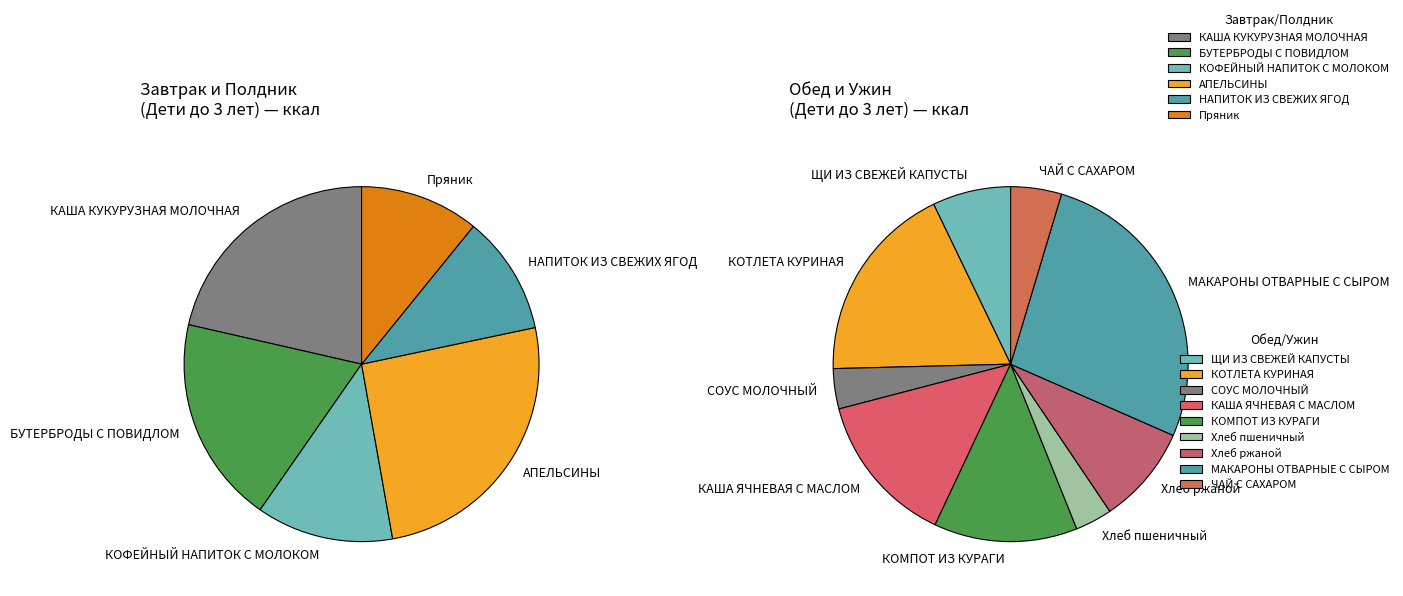

What is the change in value from КОТЛЕТА КУРИНАЯ to Пряник?

-67.0